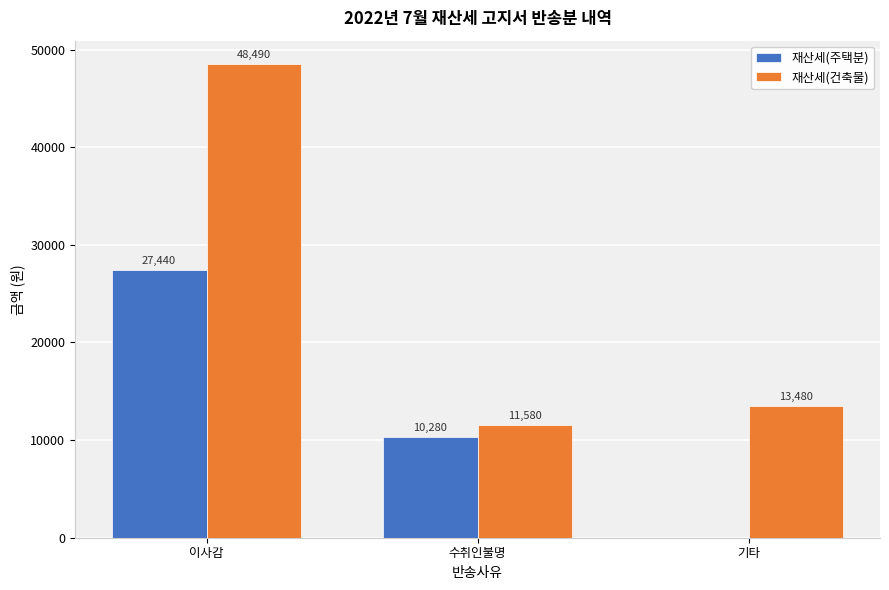

Which series has the largest total across all categories?

재산세(건축물)